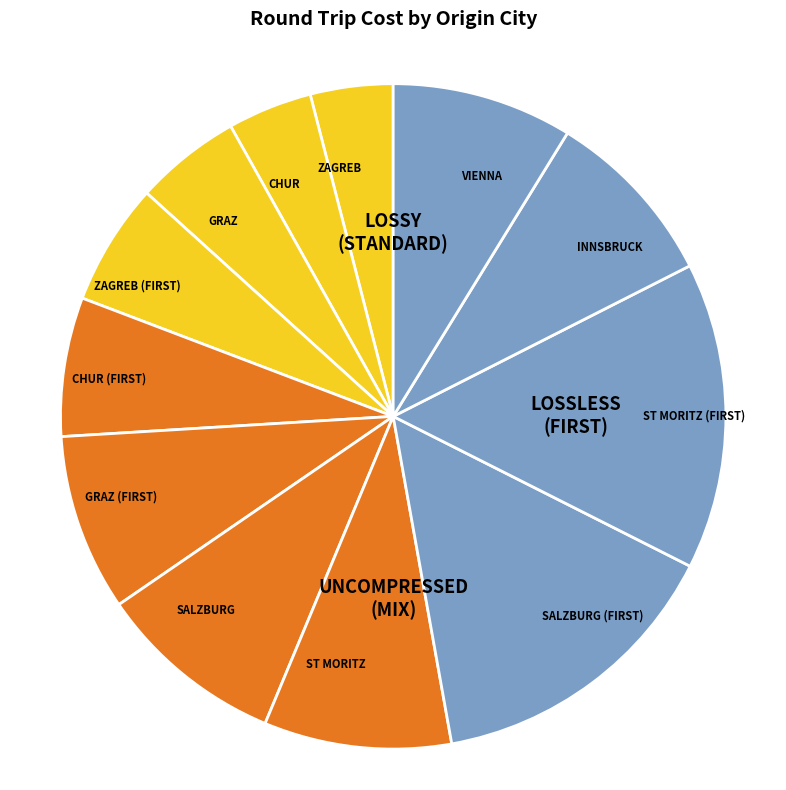

Is it true that VIENNA is 9% of the pie?

True